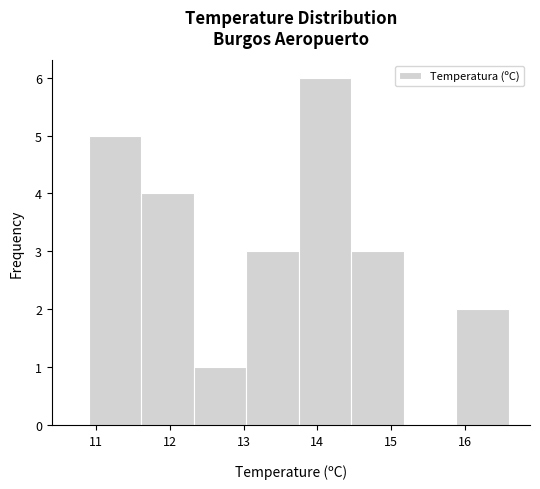

Reading left to right, transcribe this chart: for each bar, give the range it covers on the x-axis and its height. Neither the bar edges nor the heights are printed on the chart, so give them approximately, as read against the axes.

10.9 to 11.6: 5
11.6 to 12.3: 4
12.3 to 13.0: 1
13.0 to 13.8: 3
13.8 to 14.5: 6
14.5 to 15.2: 3
15.2 to 15.9: 0
15.9 to 16.6: 2